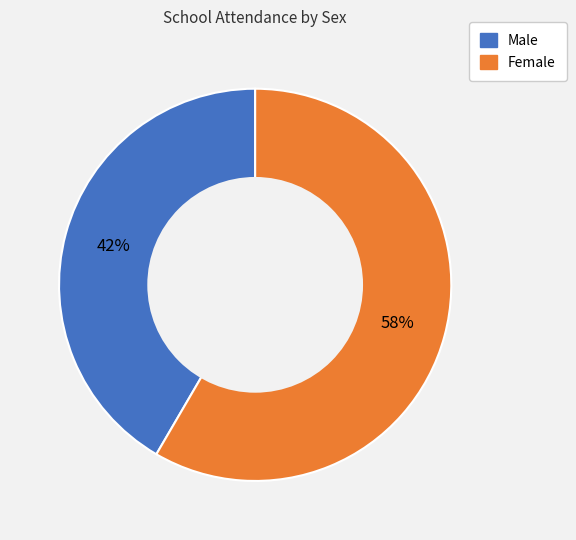

To the nearest percent, what percentage of the pie is Male?

42%